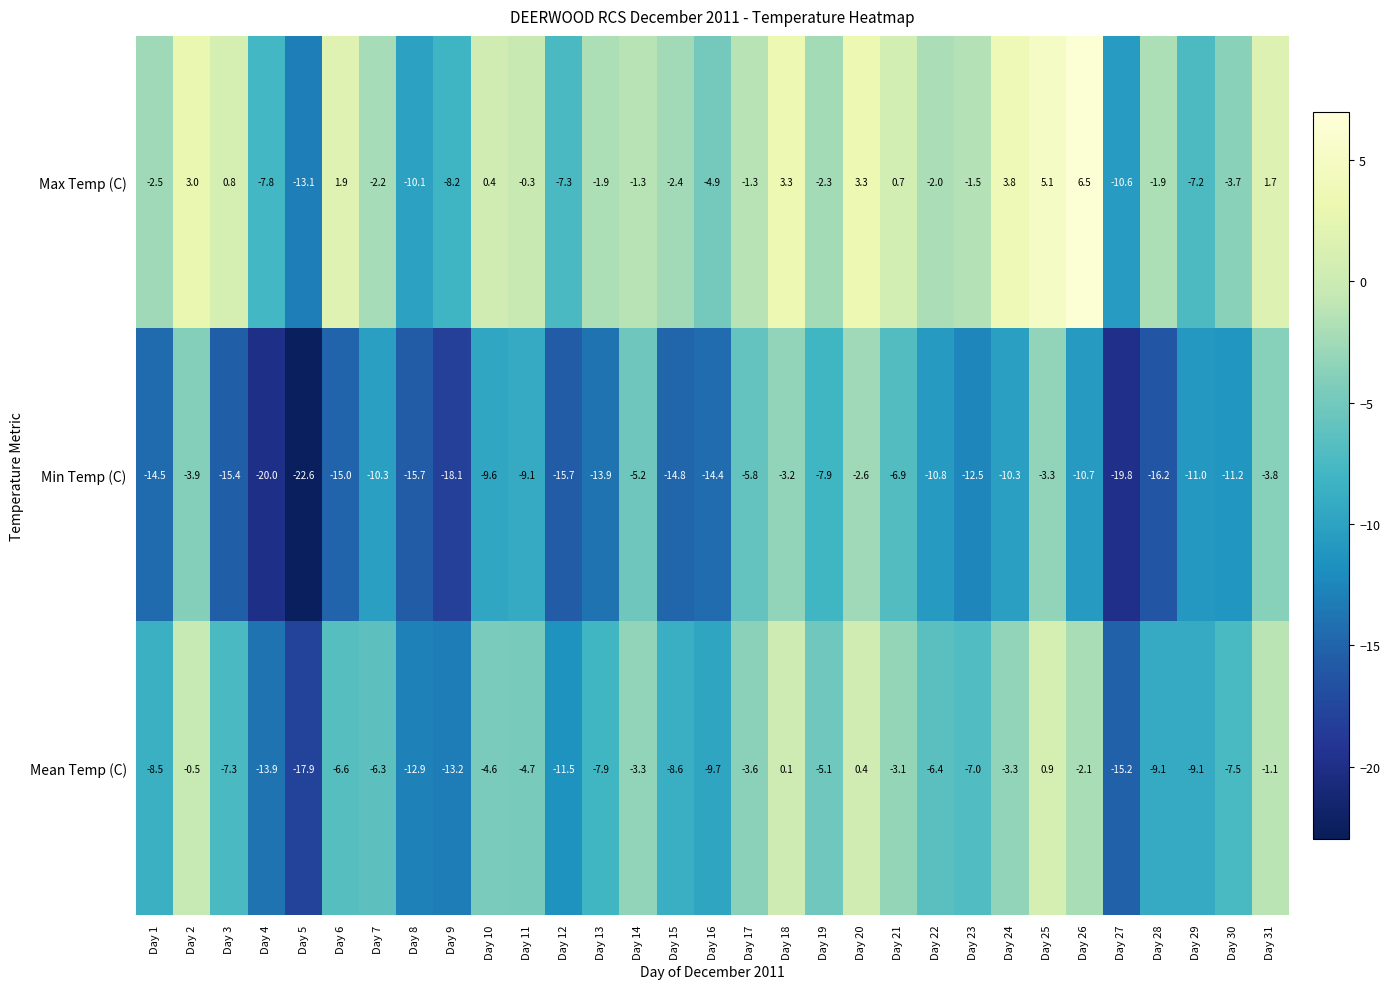

True or false: Mean Temp (C) has a value of -15.2 at Day 27.

True